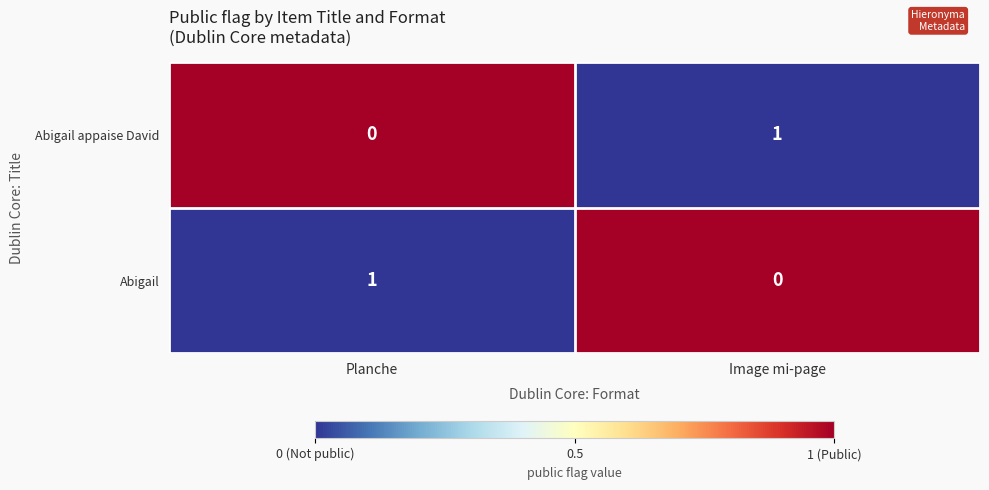

Reading left to right, extract all data points from this chart.

Abigail appaise David: 0	1
Abigail: 1	0